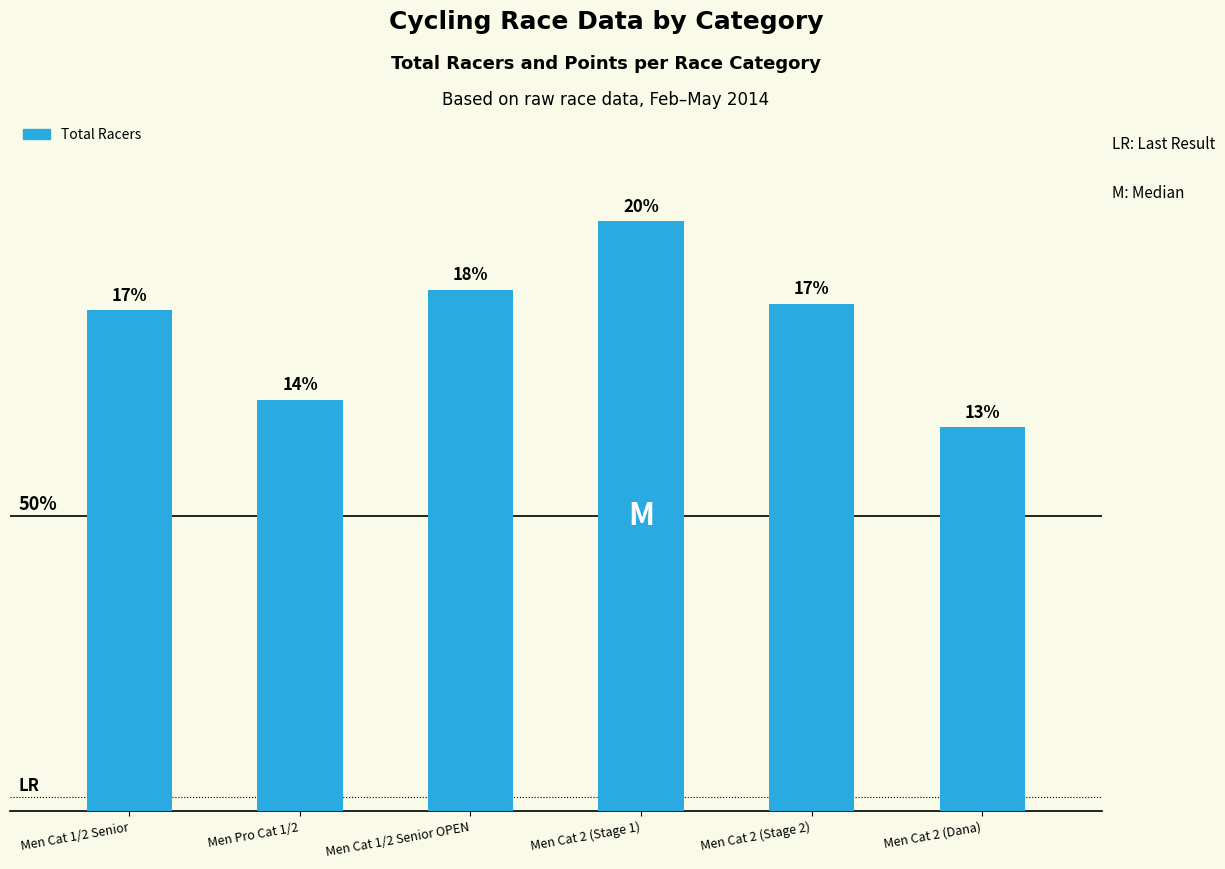

Are the bars horizontal?

No